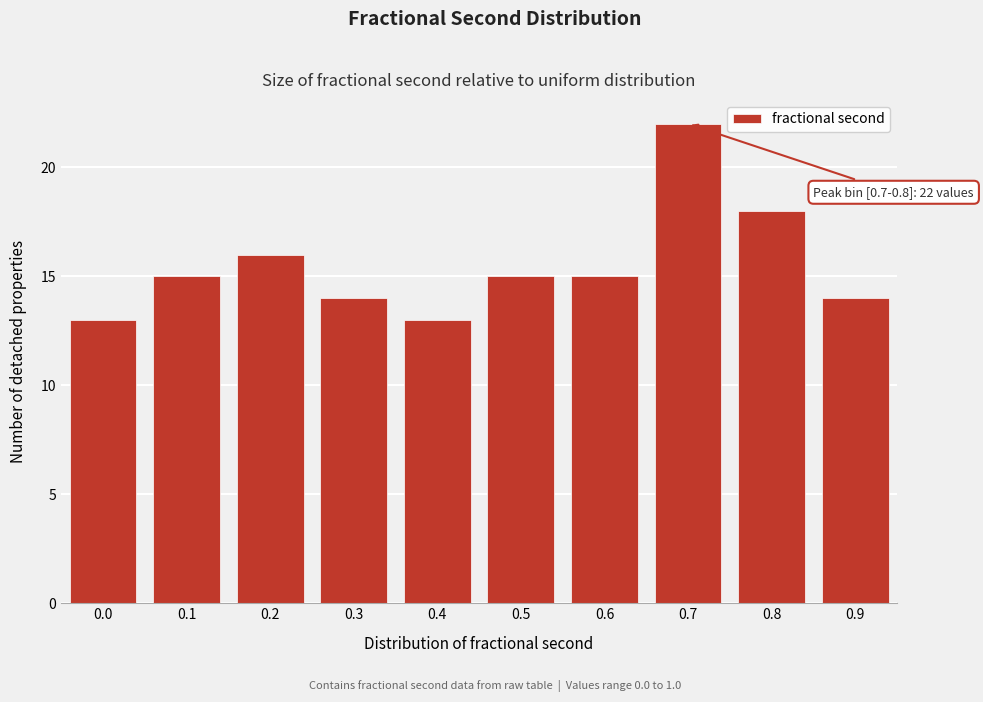

Reading right to left, extract all data points from this chart.

0.9=14	0.8=18	0.7=22	0.6=15	0.5=15	0.4=13	0.3=14	0.2=16	0.1=15	0.0=13